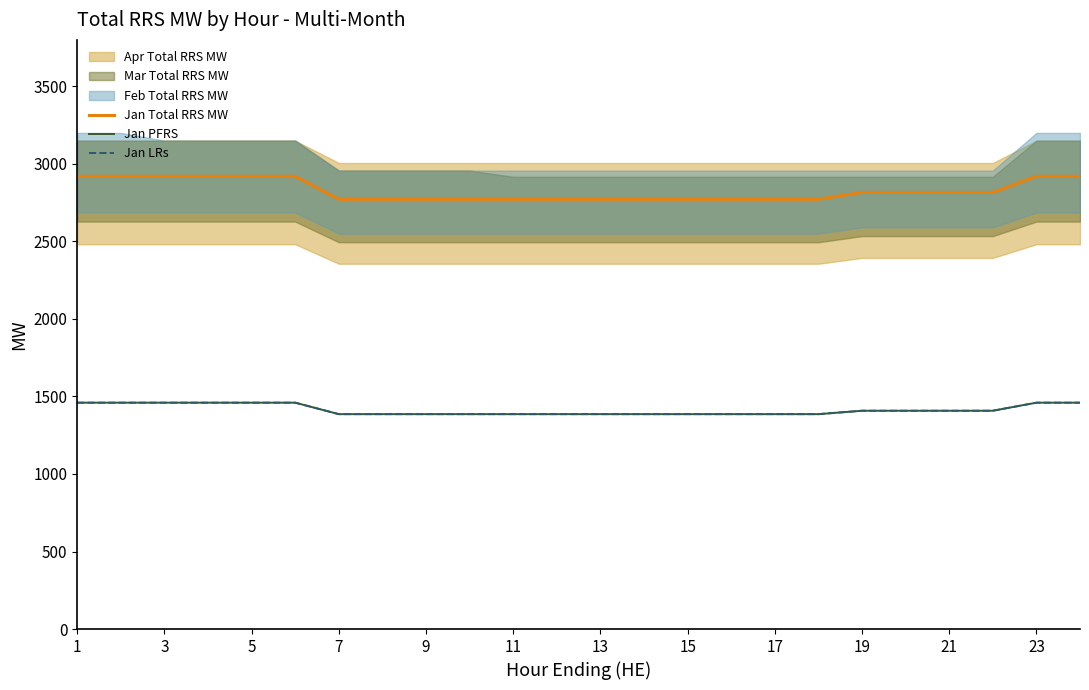

True or false: Jan LRs and Jan Total RRS MW cross at least once.

False